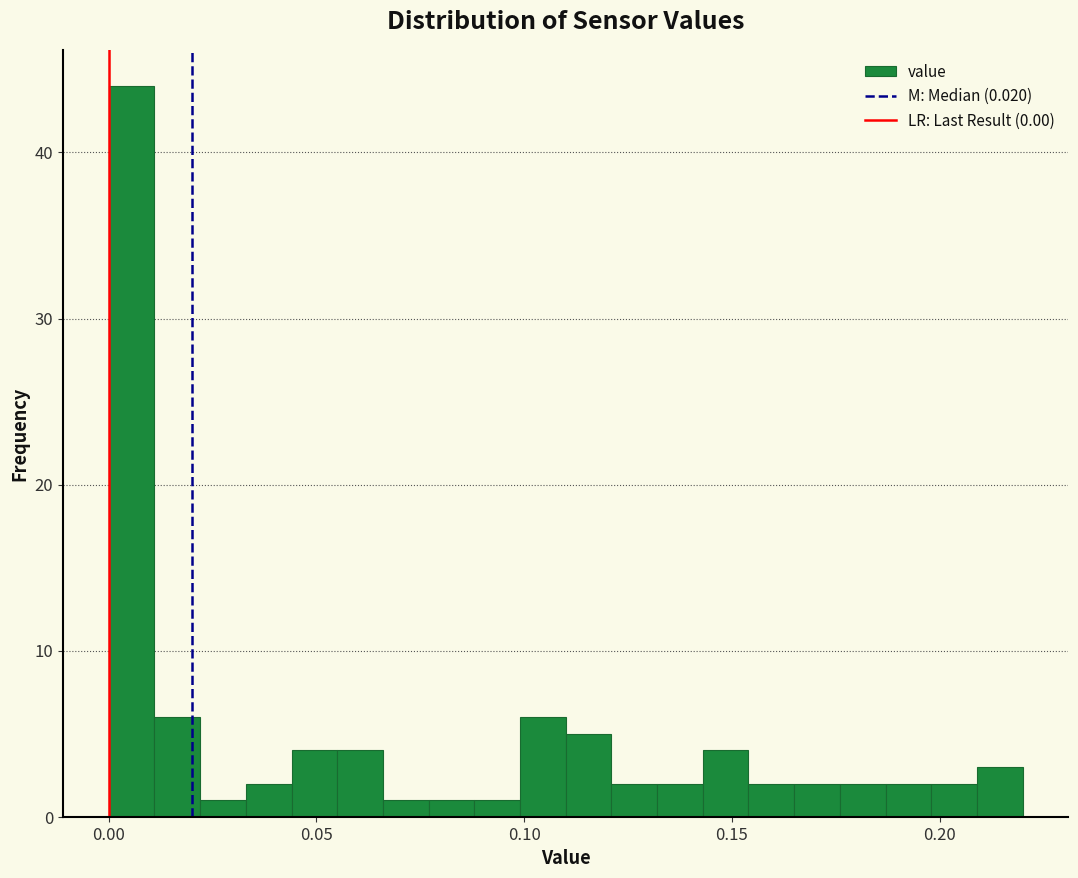

Around what value on the x-axis is the tallest bar? Give the approximate position of its centre, as read against the axis.

0.005